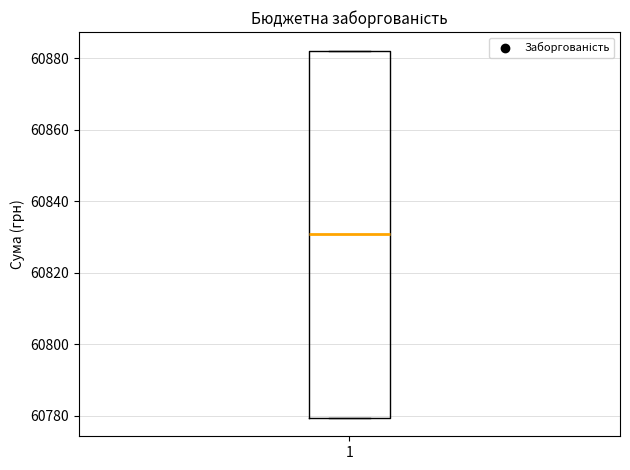

Where does the median line of the box at x = 1 sit on the y-axis? The values are not printed on the chart, so give them approximately, as read against the axis.

60830